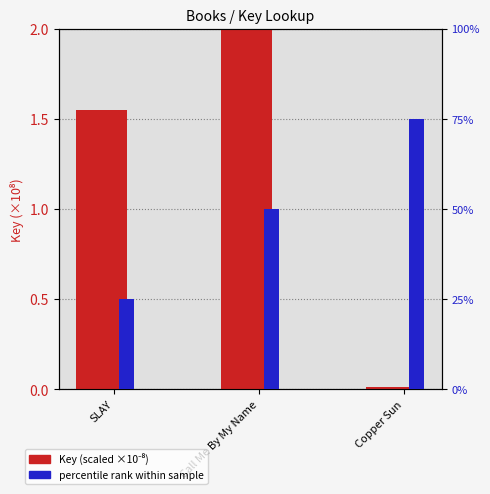

What are all the series names shown in the legend?

Key (scaled ×10⁻⁸), Percentile rank